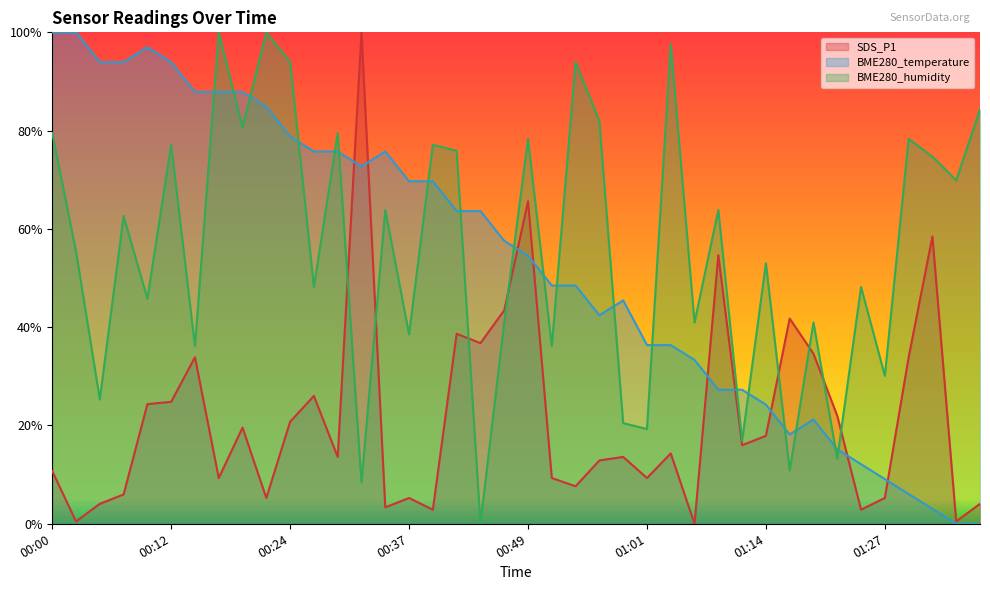

What is the average value of the BME280_temperature series?

0.5